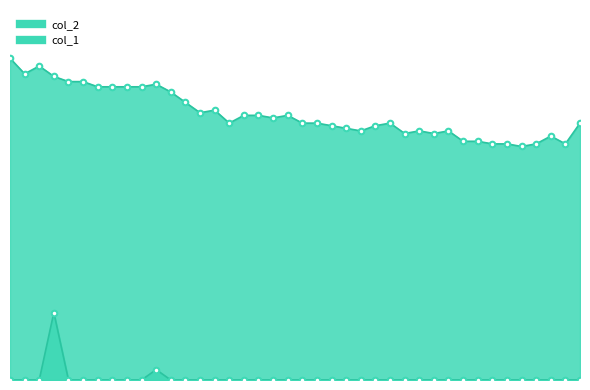

At which category does the chart reach its peak across all series?

2023/04/16 00:00